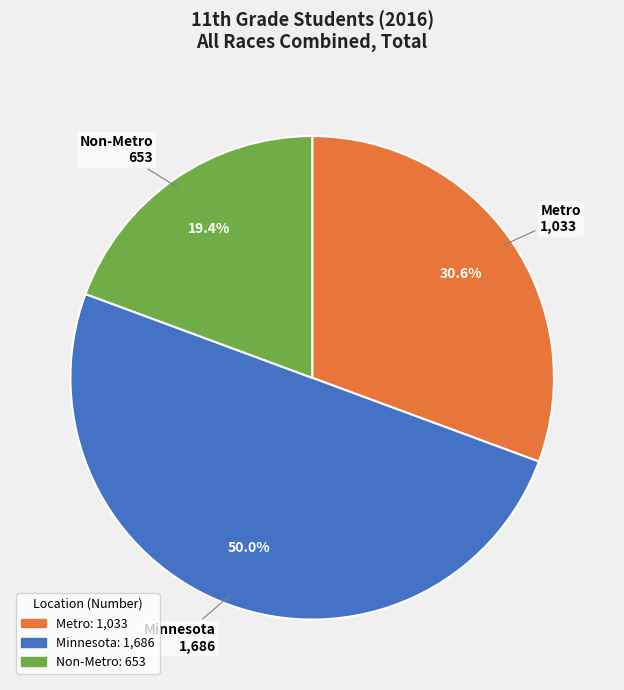

To the nearest percent, what percentage of the pie is Minnesota?

50%